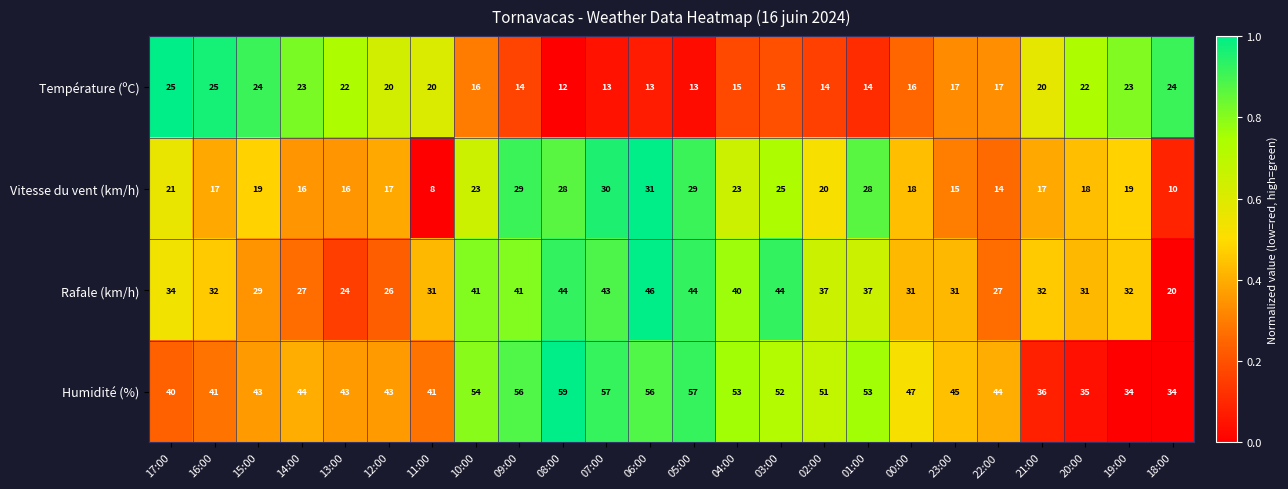

What is the greatest value displayed?

59